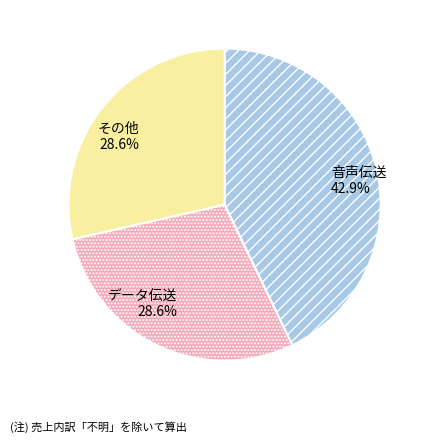

Does any single category account for the majority?

No